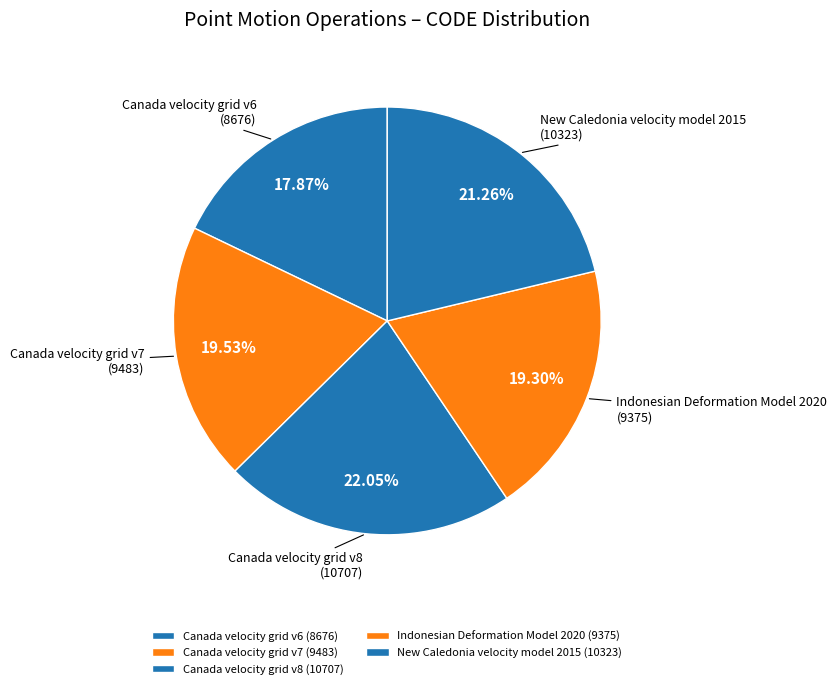

What percentage is the Indonesian Deformation Model 2020 slice, to the nearest percent?

19%